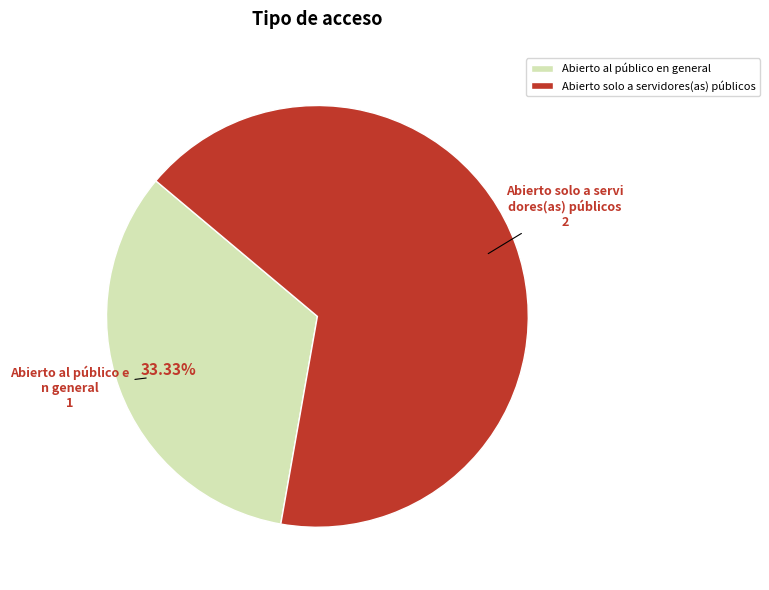

Which category has the smallest portion of the pie?

Abierto al público en general